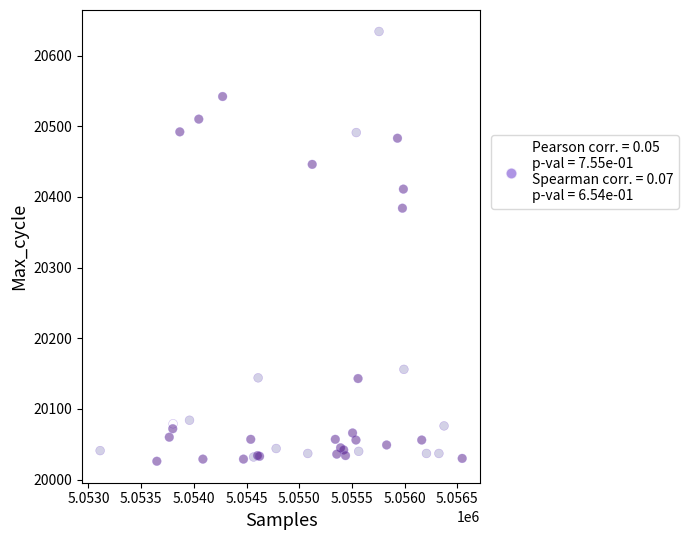

What Y value in the scatter plot is closest to 20330?

20384